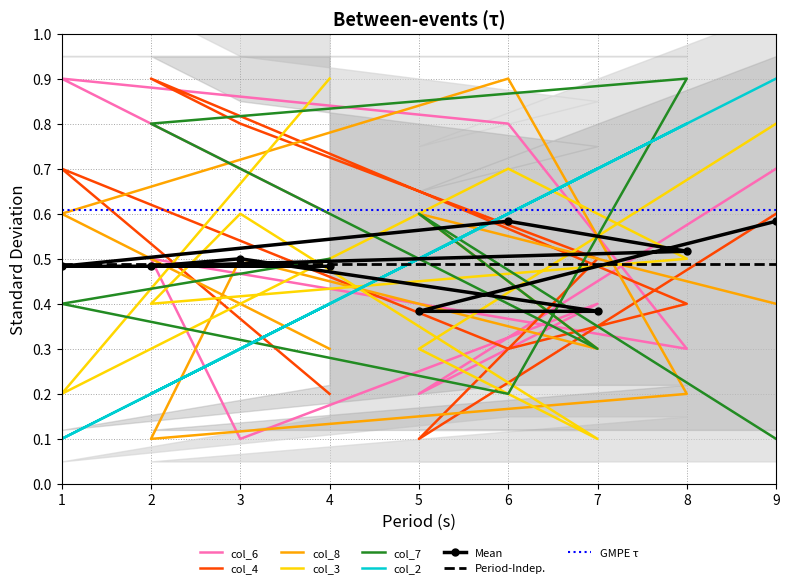

What is the approximate value of col_7 at 8?

0.9